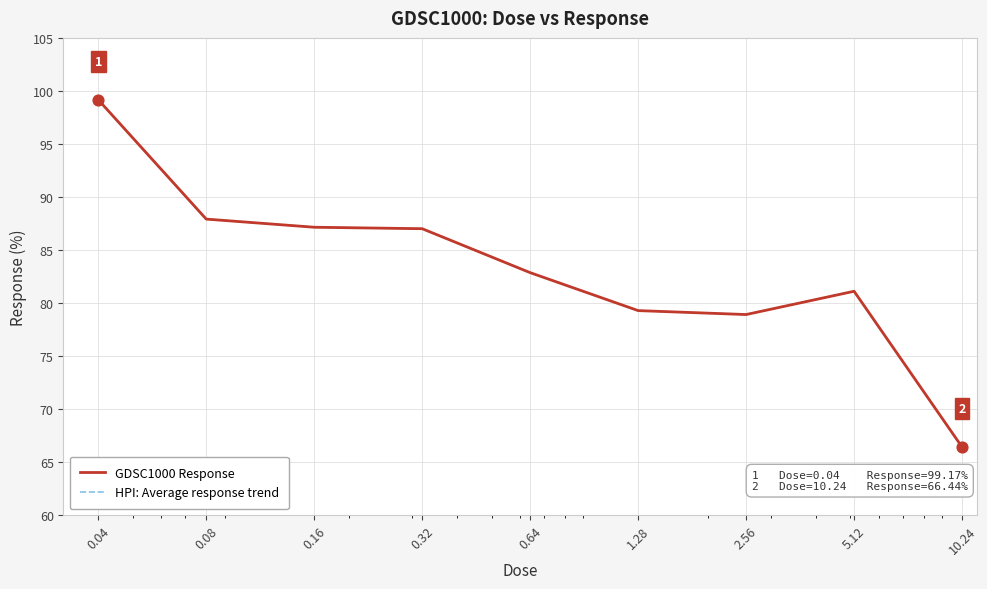

Is this an area chart (filled region under the line)?

No